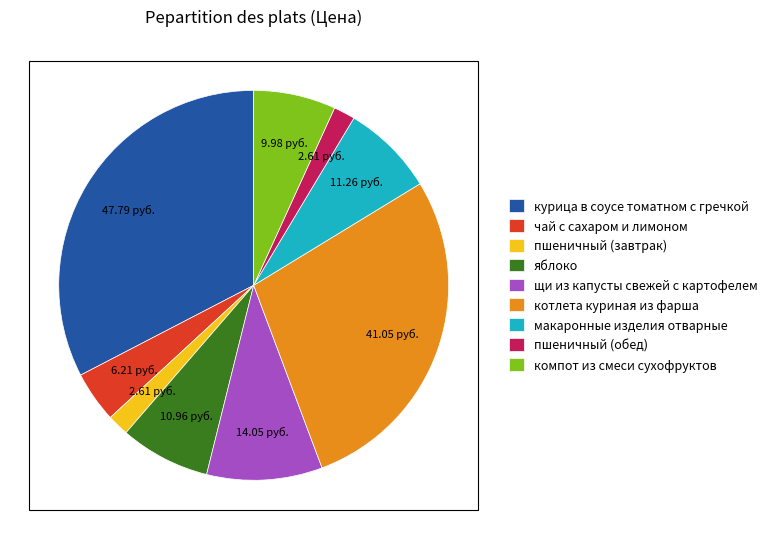

Does курица в соусе томатном с гречкой account for over 50% of the chart?

No